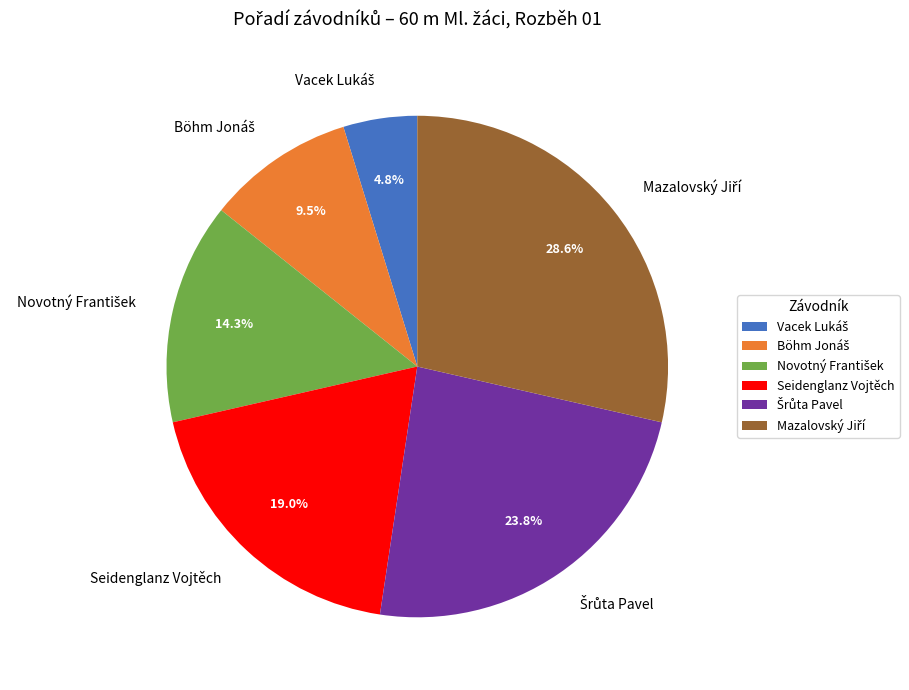

Does any single category account for the majority?

No